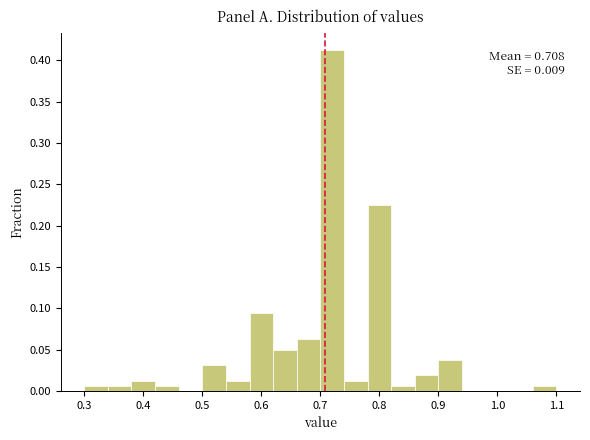

Which range on the x-axis has the tallest bar?

0.70 to 0.74